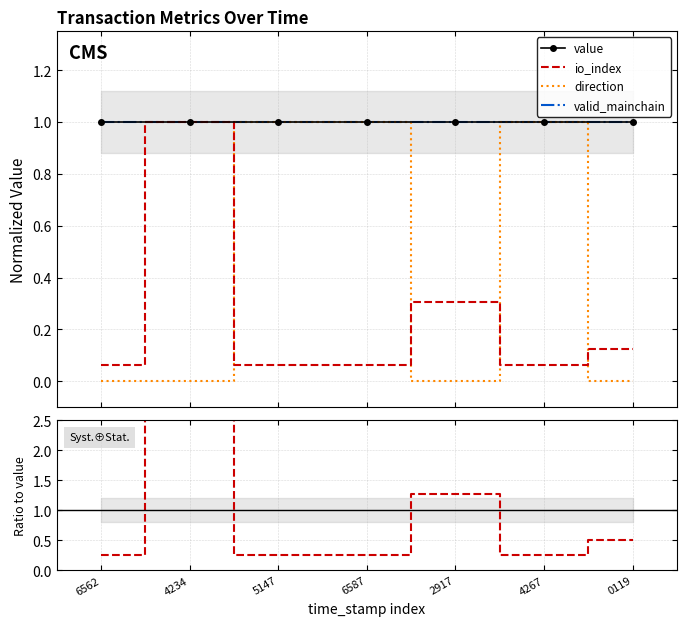

Where is the first local minimum for io_index / value?

4267